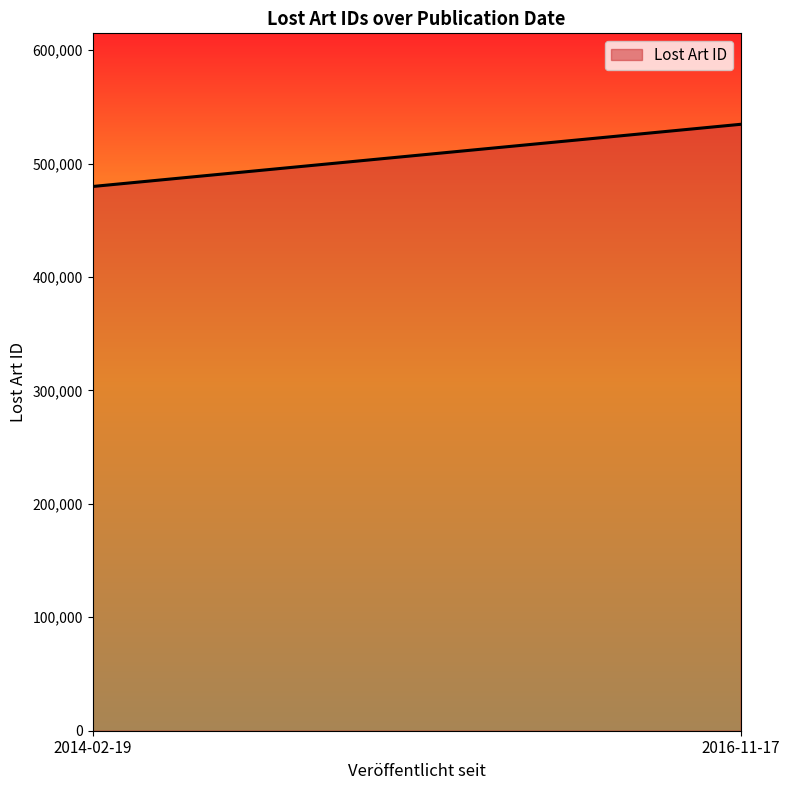

Reading left to right, list all the values displayed in this chart.

2014-02-19=479765	2016-11-17=534588